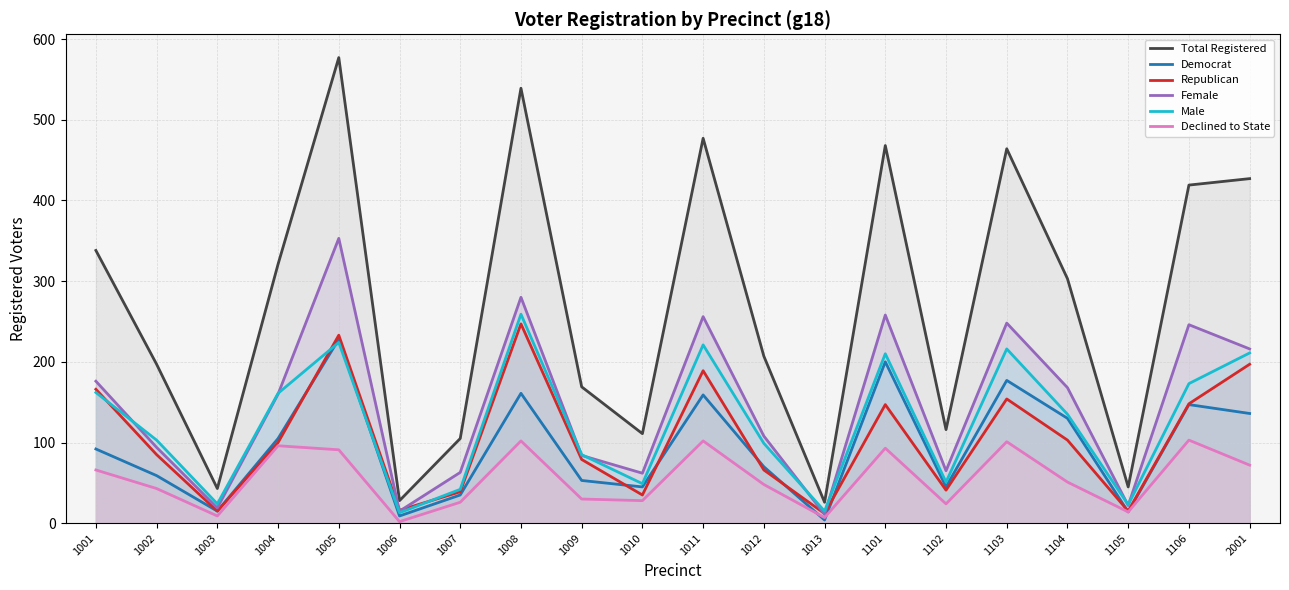

In Republican, how many points are lower than both neighbors (excluding endpoints)?

6